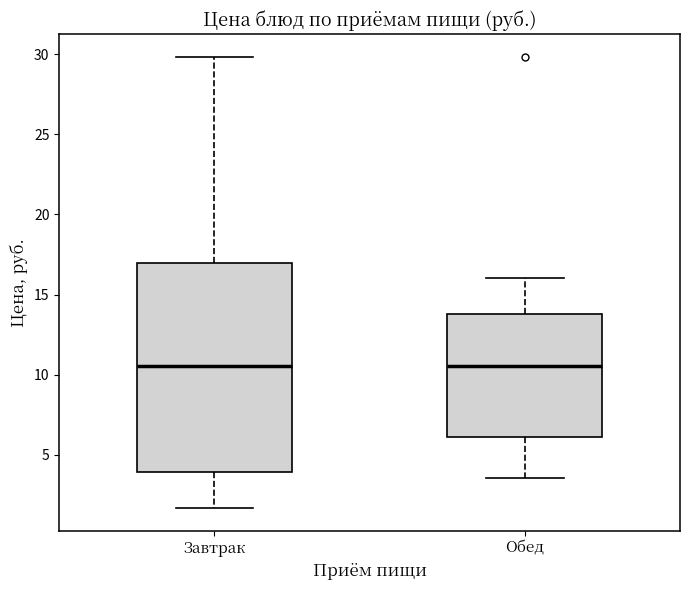

Reading left to right, transcribe this box plot: for each box, give where its median line is, the range the box spans, and where its two whiskers end, as read against the y-axis. The values are not printed on the chart, so give them approximately, as read against the axis.

Завтрак: median 10.5, box 4.0 to 17.0, whiskers 1.5 to 30.0
Обед: median 10.5, box 6.0 to 14.0, whiskers 3.5 to 16.0